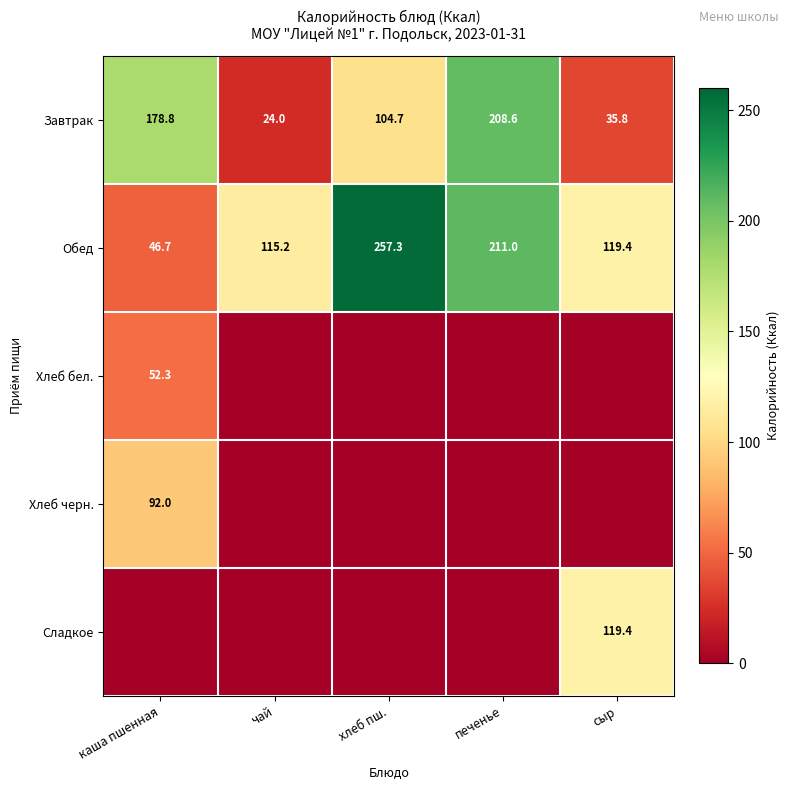

The value of Завтрак at печенье is 208.6. True or false?

True